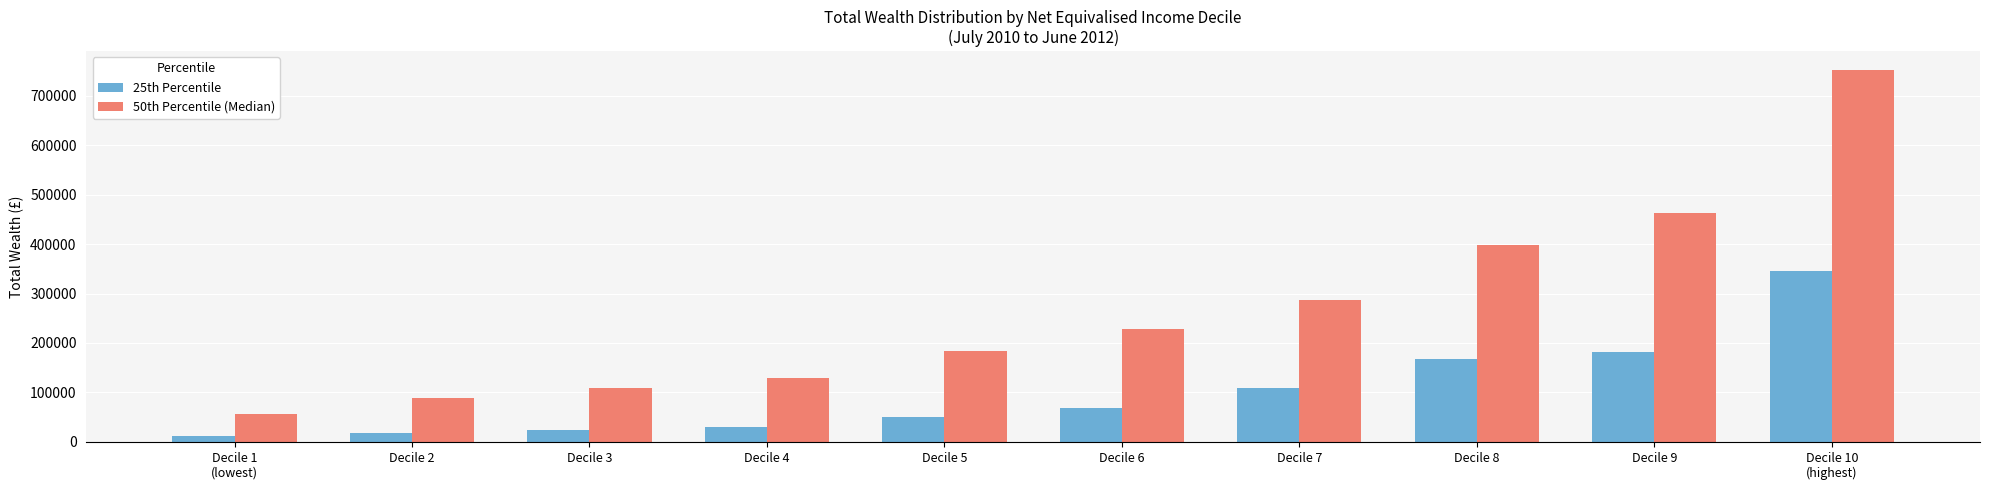

List the series in order of their peak value, lowest first.

25th Percentile, 50th Percentile (Median)